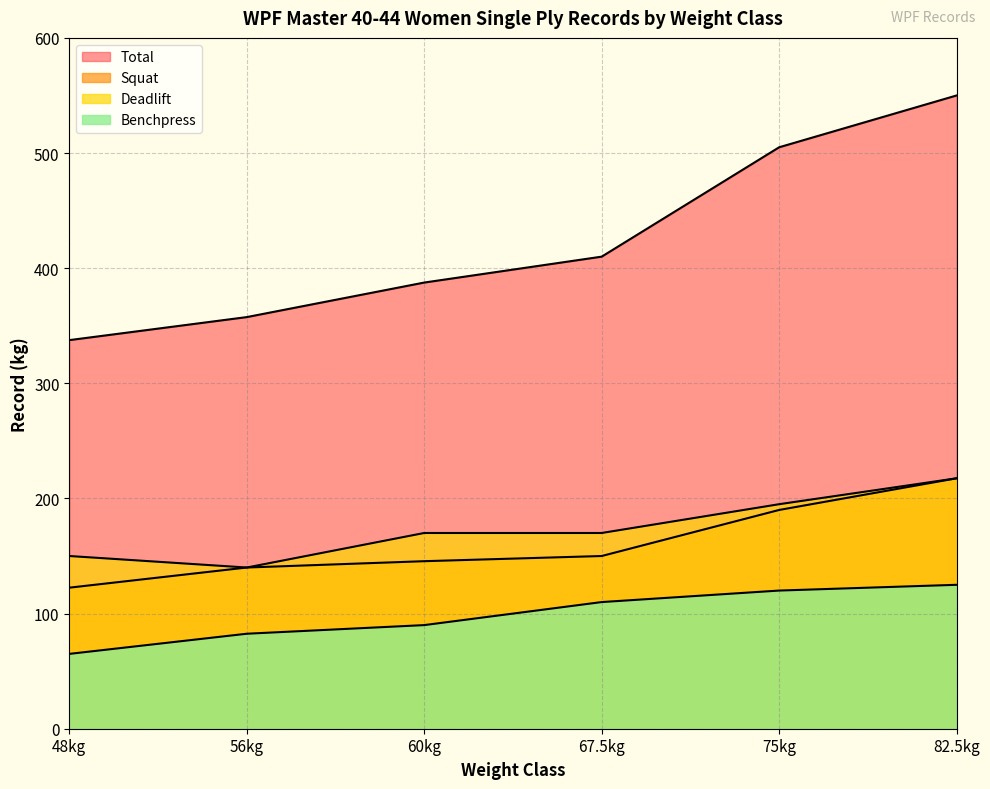

Which has a higher value, 48kg or 82.5kg?

82.5kg